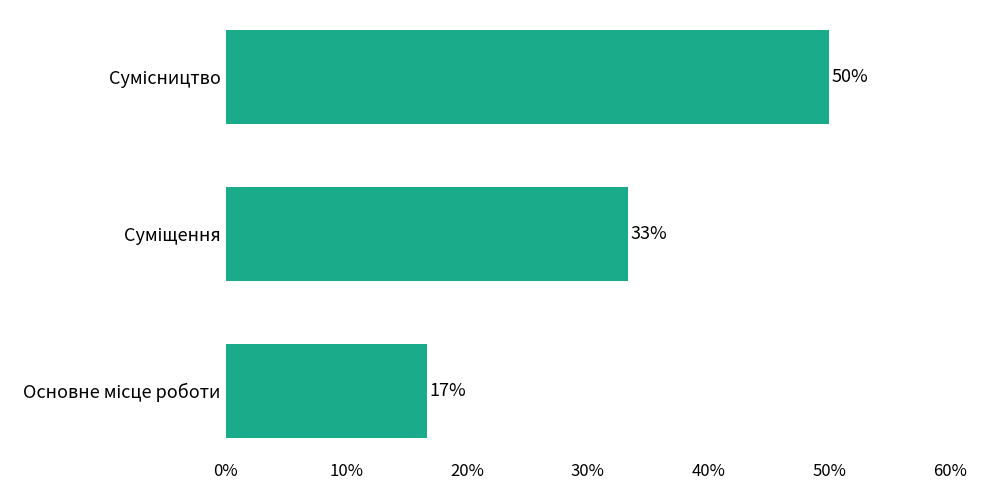

How many bars are there in total?

3